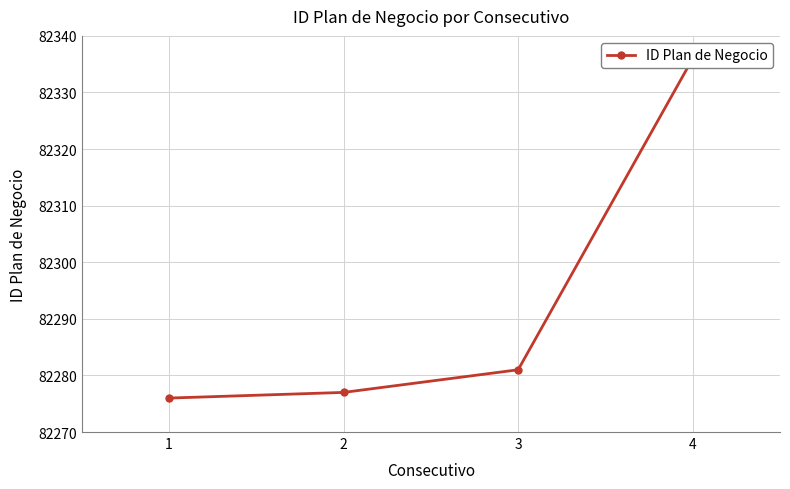

What is the sum of all values?

329170